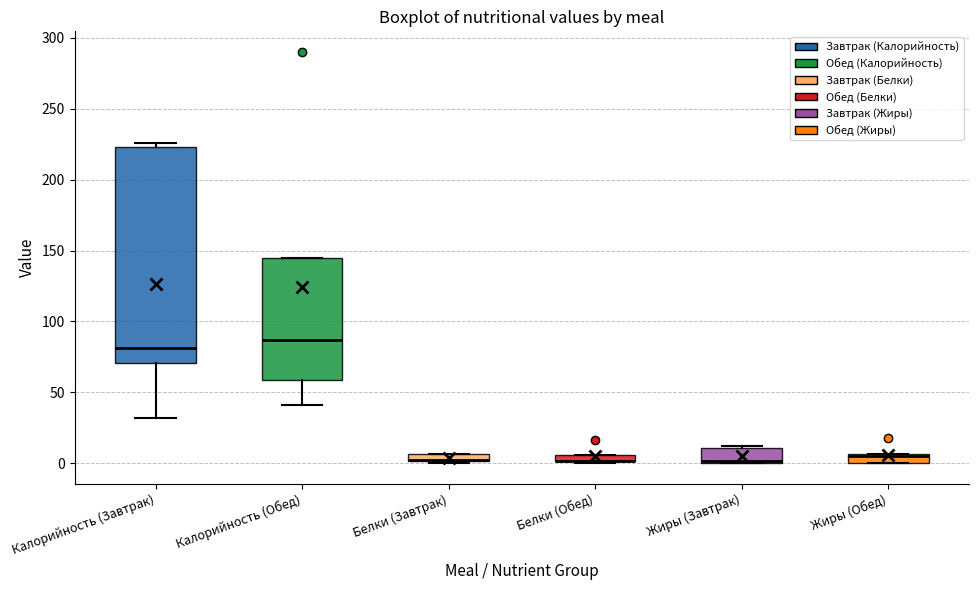

Where does the lower whisker of the box for Калорийность (Обед) end on the y-axis? The values are not printed on the chart, so give them approximately, as read against the axis.

40